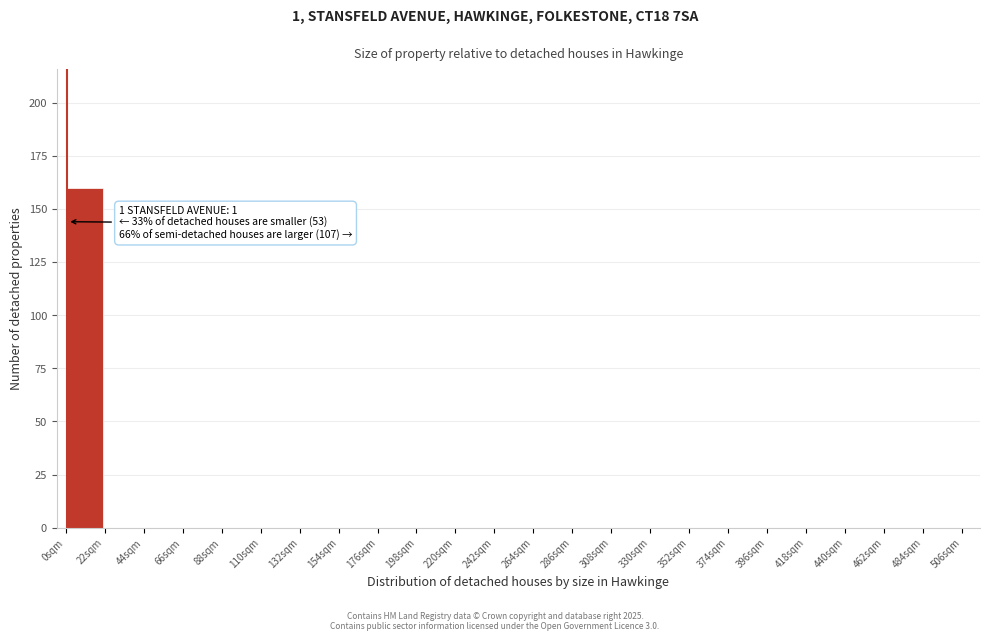

Reading right to left, what are all the values shown in this chart?

484sqm=0	462sqm=0	440sqm=0	418sqm=0	396sqm=0	374sqm=0	352sqm=0	330sqm=0	308sqm=0	286sqm=0	264sqm=0	242sqm=0	220sqm=0	198sqm=0	176sqm=0	154sqm=0	132sqm=0	110sqm=0	88sqm=0	66sqm=0	44sqm=0	22sqm=0	0sqm=160